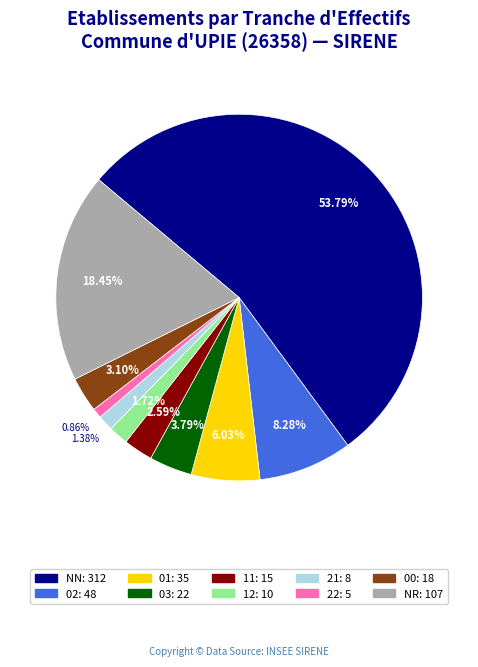

Does any single category account for the majority?

Yes